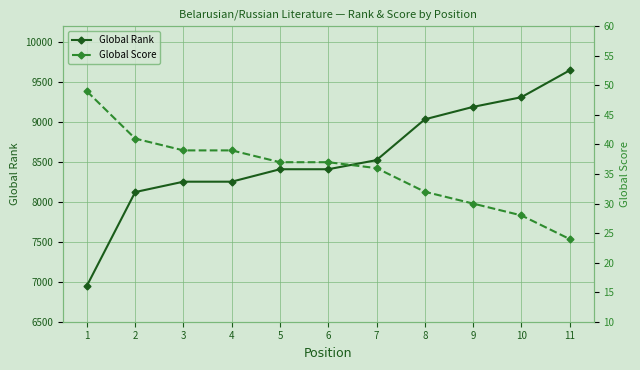

True or false: Global Score and Global Rank intersect in this chart.

False